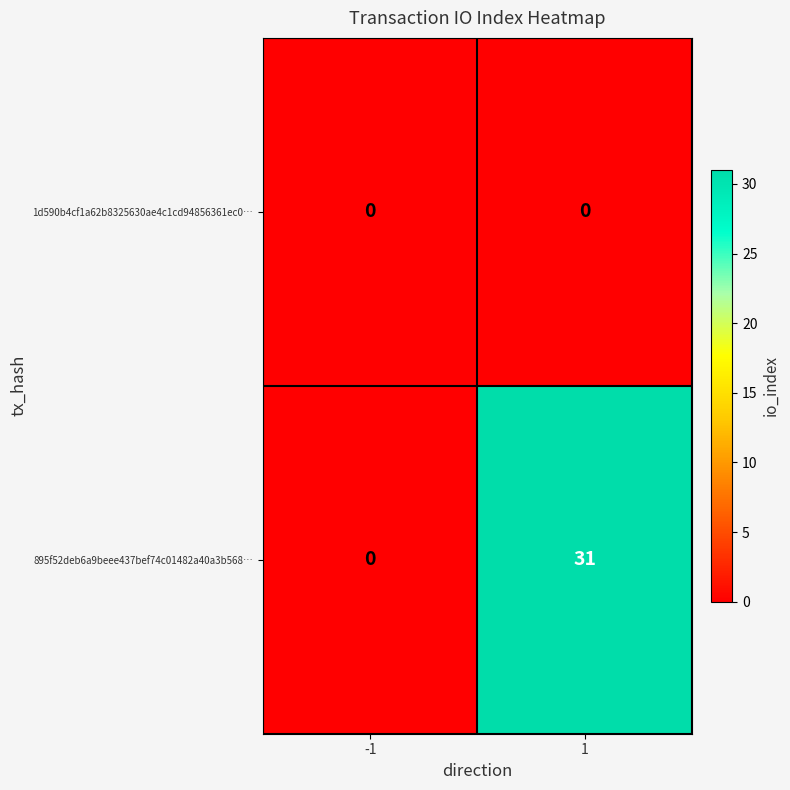

Which series has the largest range (max minus min)?

895f52deb6a9beee437bef74c01482a40a3b568…